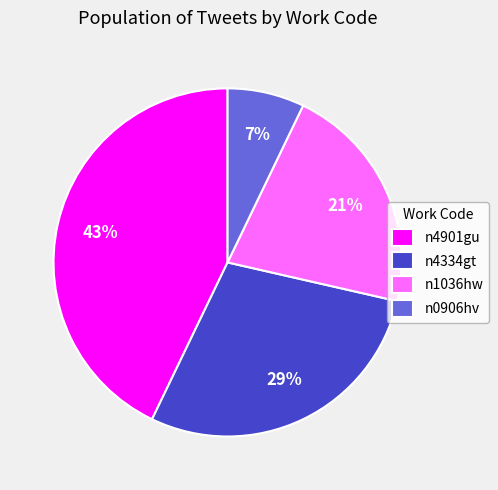

Does n0906hv account for over 50% of the chart?

No